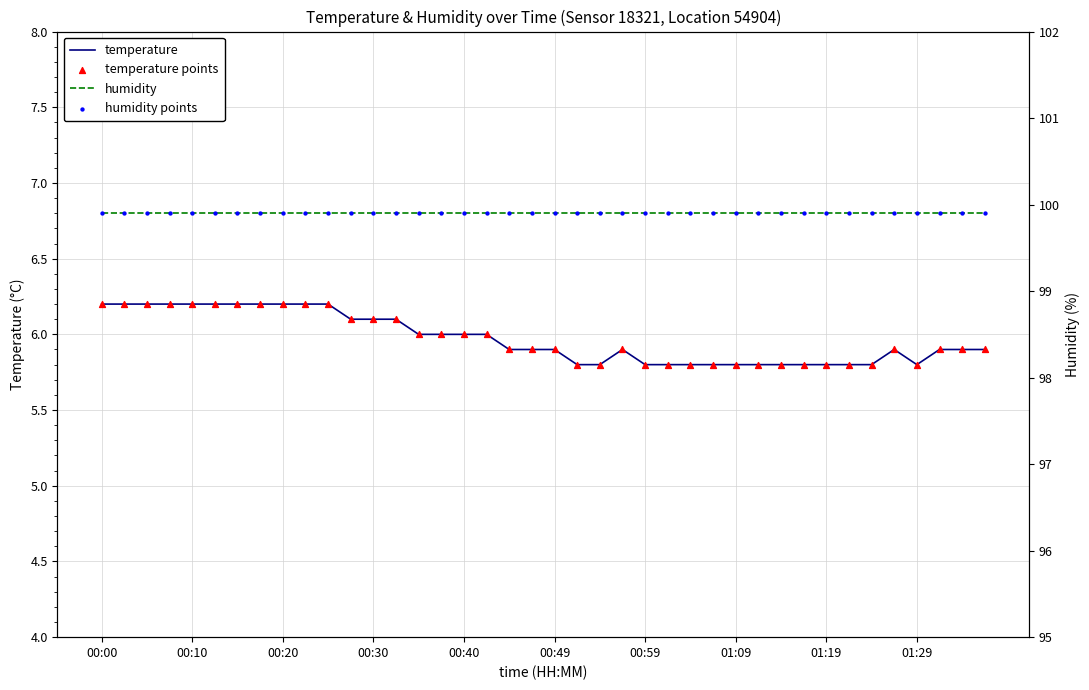

Is the value of humidity at 25 greater than the value of humidity points at 01:29?

No